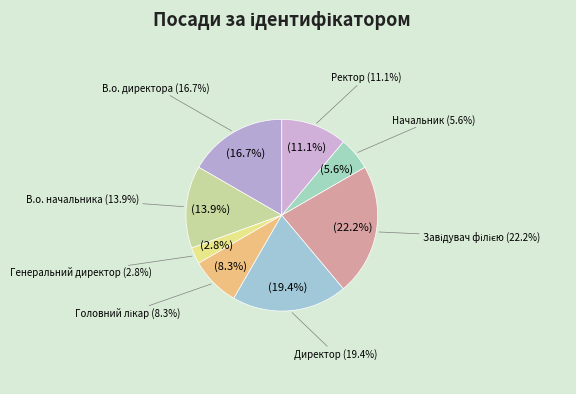

To the nearest percent, what portion does В.о. директора represent?

17%